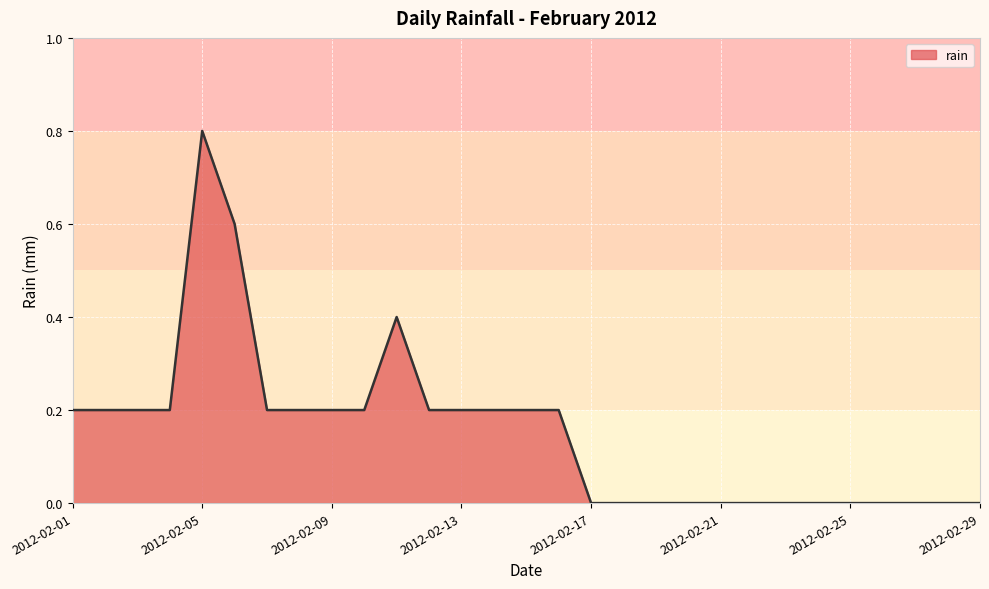

What is the difference between the maximum and minimum values?

0.8